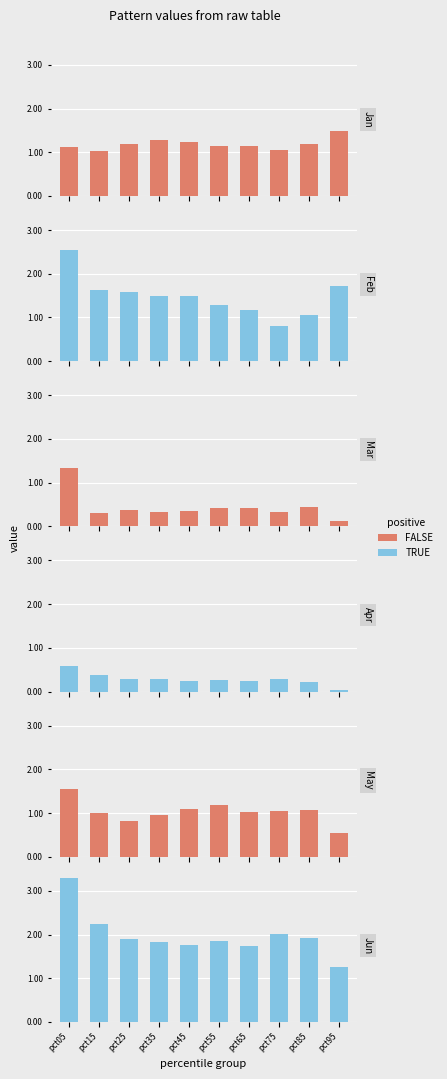

What value does the FALSE series have at pct85?

1.1